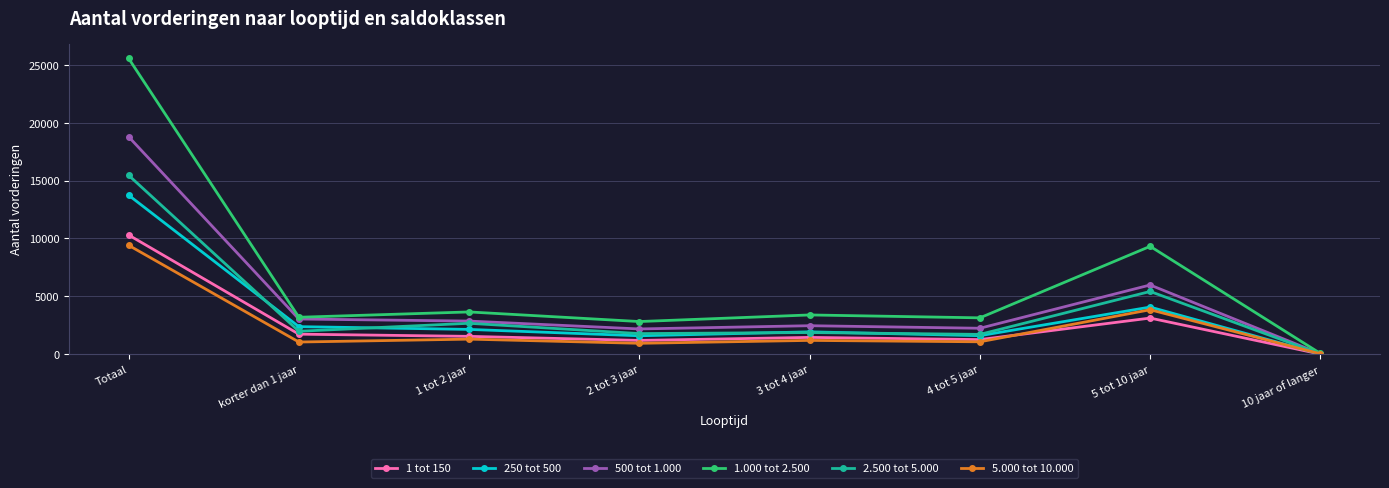

At which label does 1 tot 150 reach its minimum?

10 jaar of langer